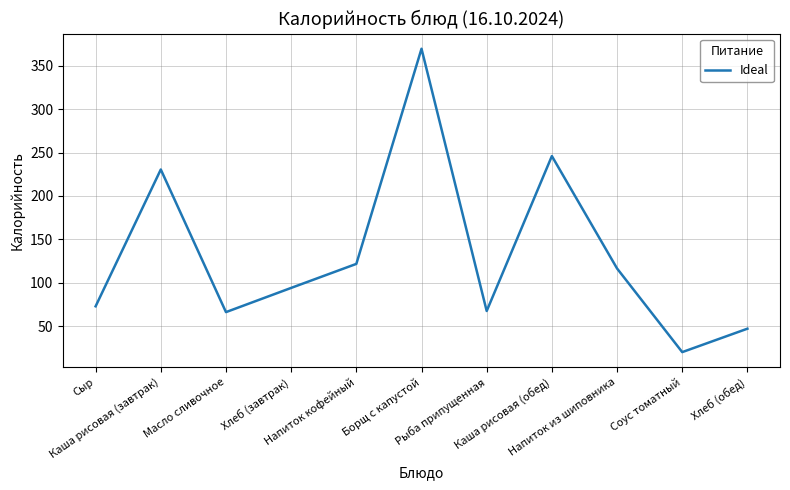

What position from the left is Сыр?

1